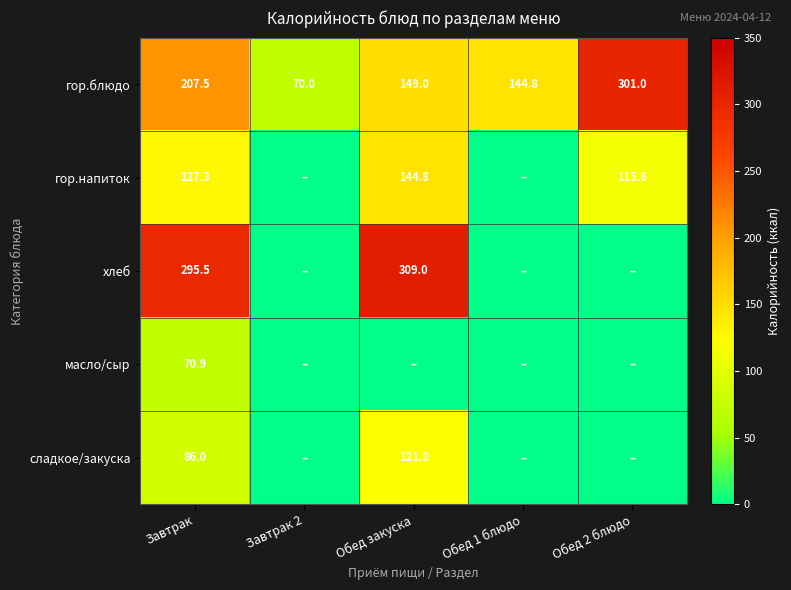

Is the value of гор.блюдо at Завтрак greater than the value of хлеб at Обед закуска?

No